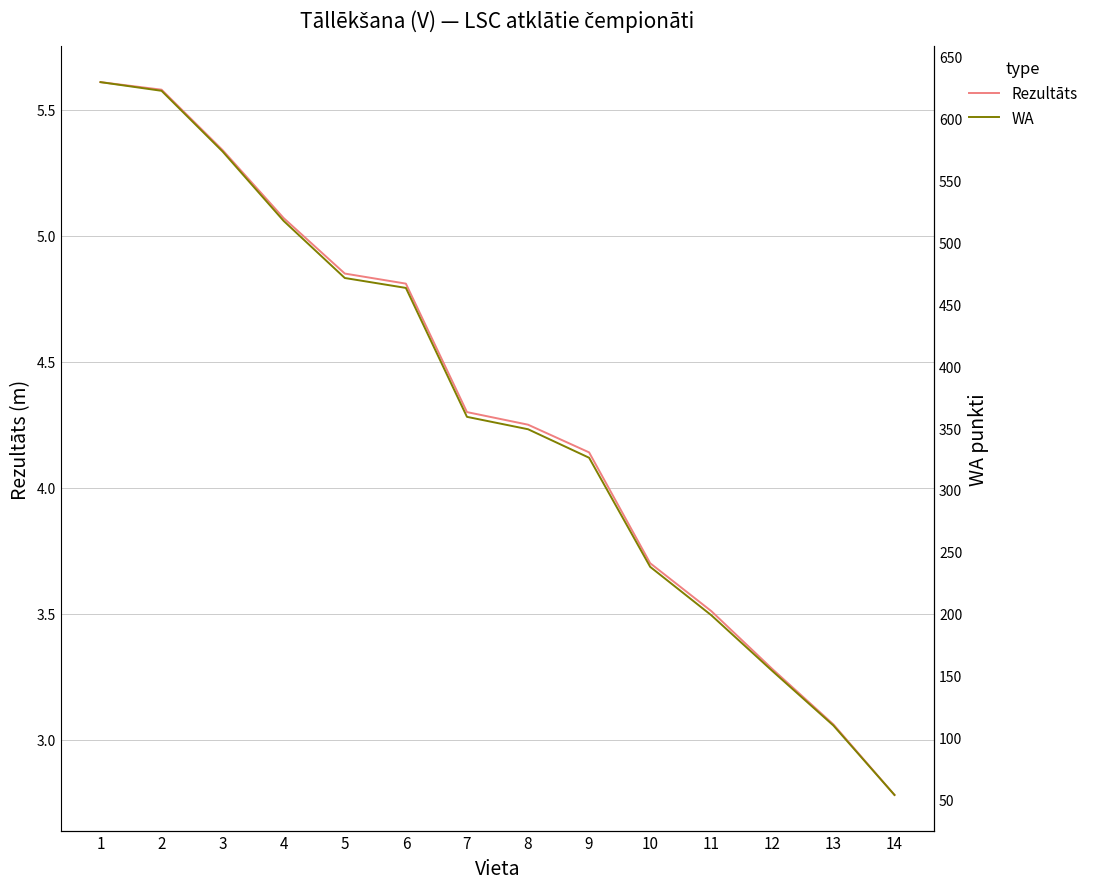

Reading left to right, what are all the values shown in this chart?

Rezultāts: 5.6	5.6	5.3	5.1	4.8	4.8	4.3	4.2	4.1	3.7	3.5	3.3	3.1	2.8
WA: 629.0	622.0	573.0	517.0	471.0	463.0	359.0	349.0	326.0	238.0	199.0	154.0	110.0	54.0